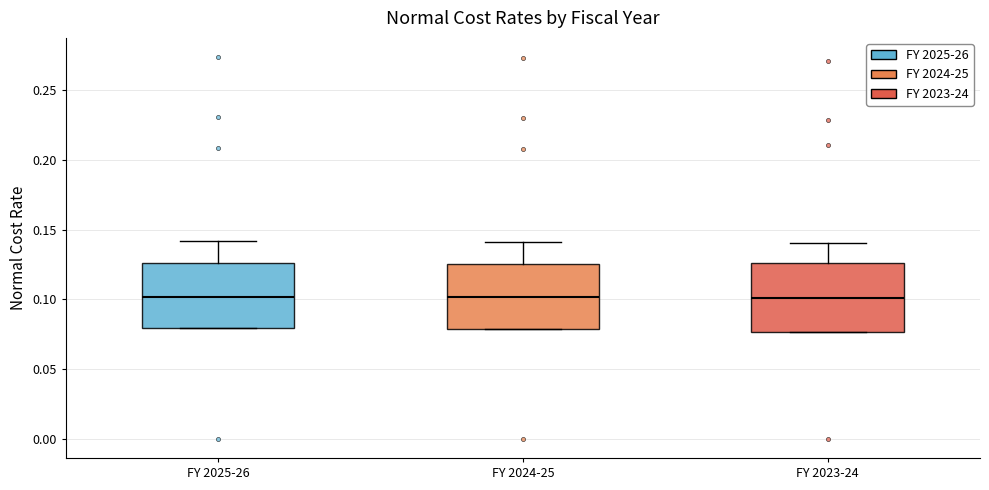

Reading left to right, read every box against the y-axis: the position of its median line, the range the box covers, and the ends of its whiskers. The values are not printed on the chart, so give them approximately, as read against the axis.

FY 2025-26: median 0.100, box 0.080 to 0.125, whiskers 0.080 to 0.140
FY 2024-25: median 0.100, box 0.080 to 0.125, whiskers 0.080 to 0.140
FY 2023-24: median 0.100, box 0.075 to 0.125, whiskers 0.075 to 0.140